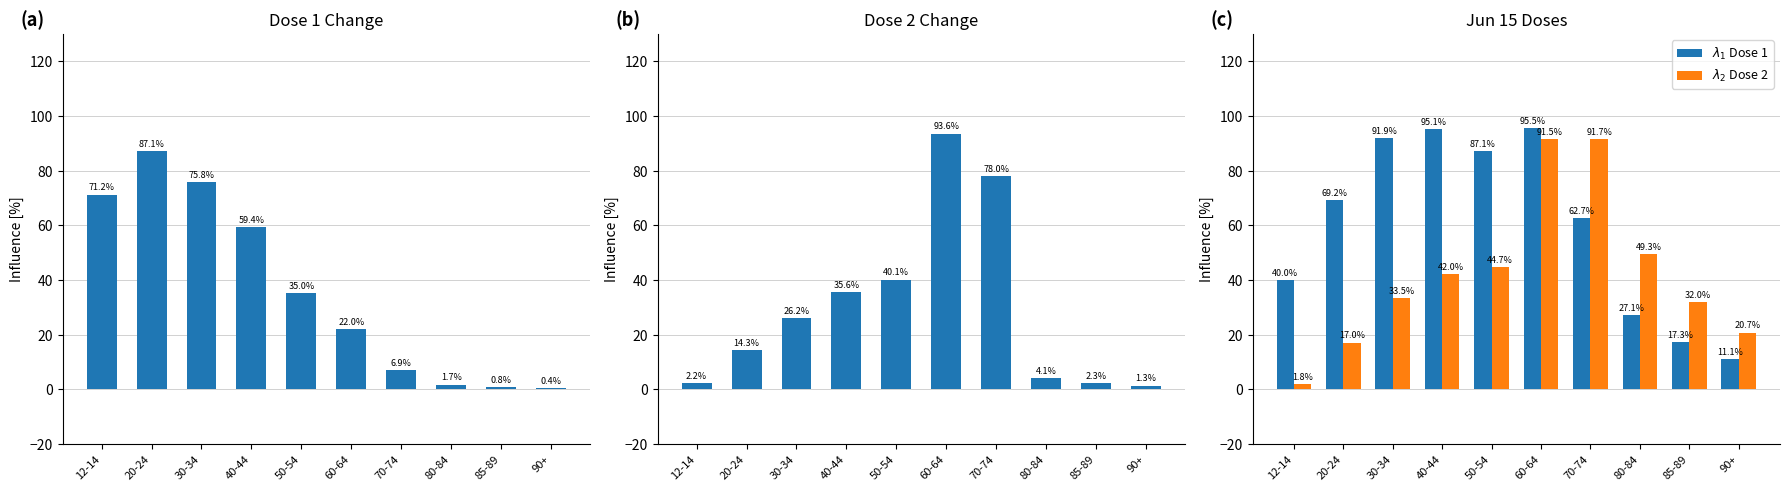

At which category is the sum across all series the highest?

60-64